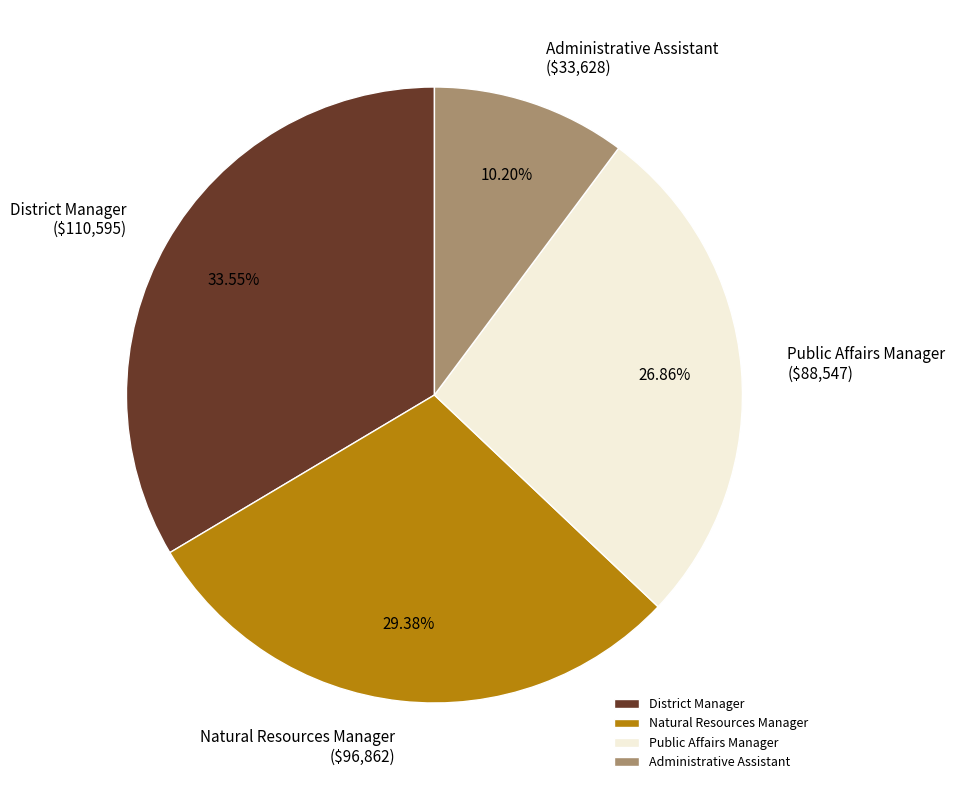

What is the largest slice in the pie chart?

District Manager